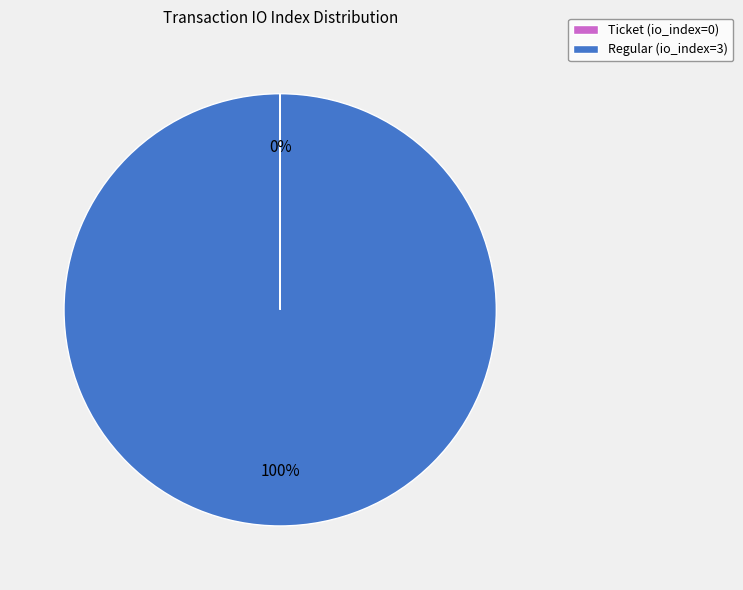

What percentage is the Regular (io_index=3) slice, to the nearest percent?

100%